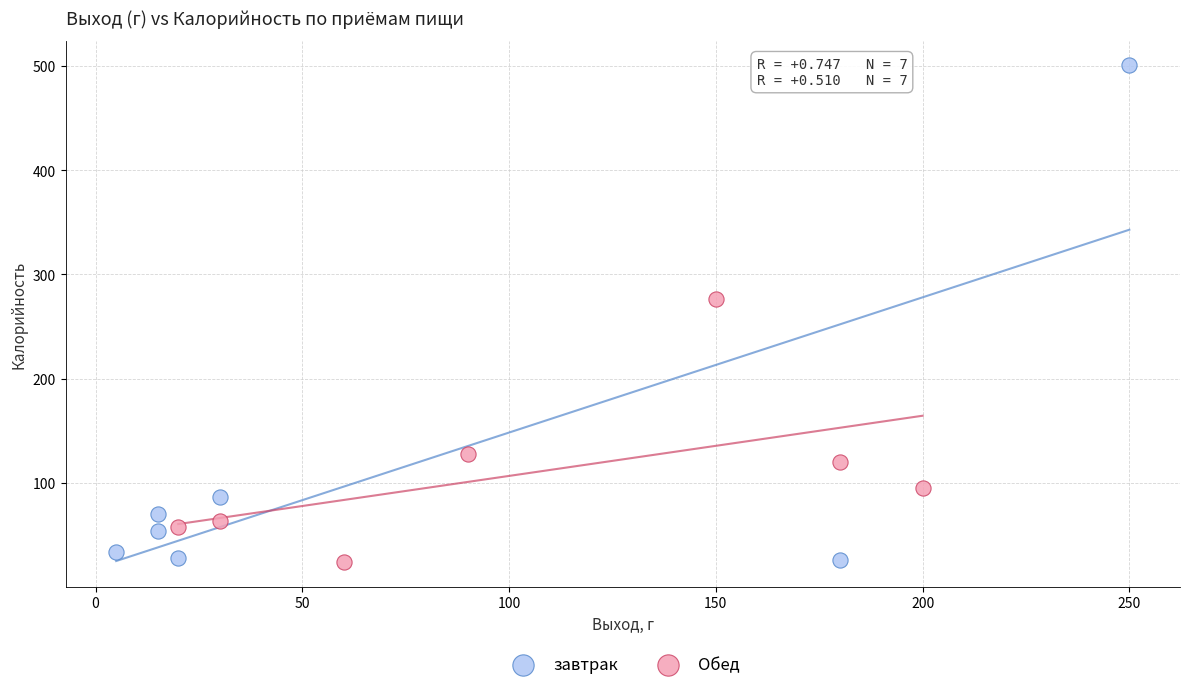

Which series has the widest spread of Y values?

завтрак